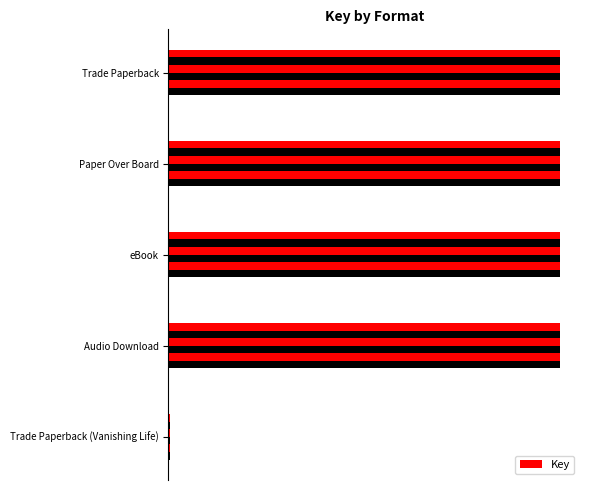

The value at 0.8 is 329477. True or false?

True